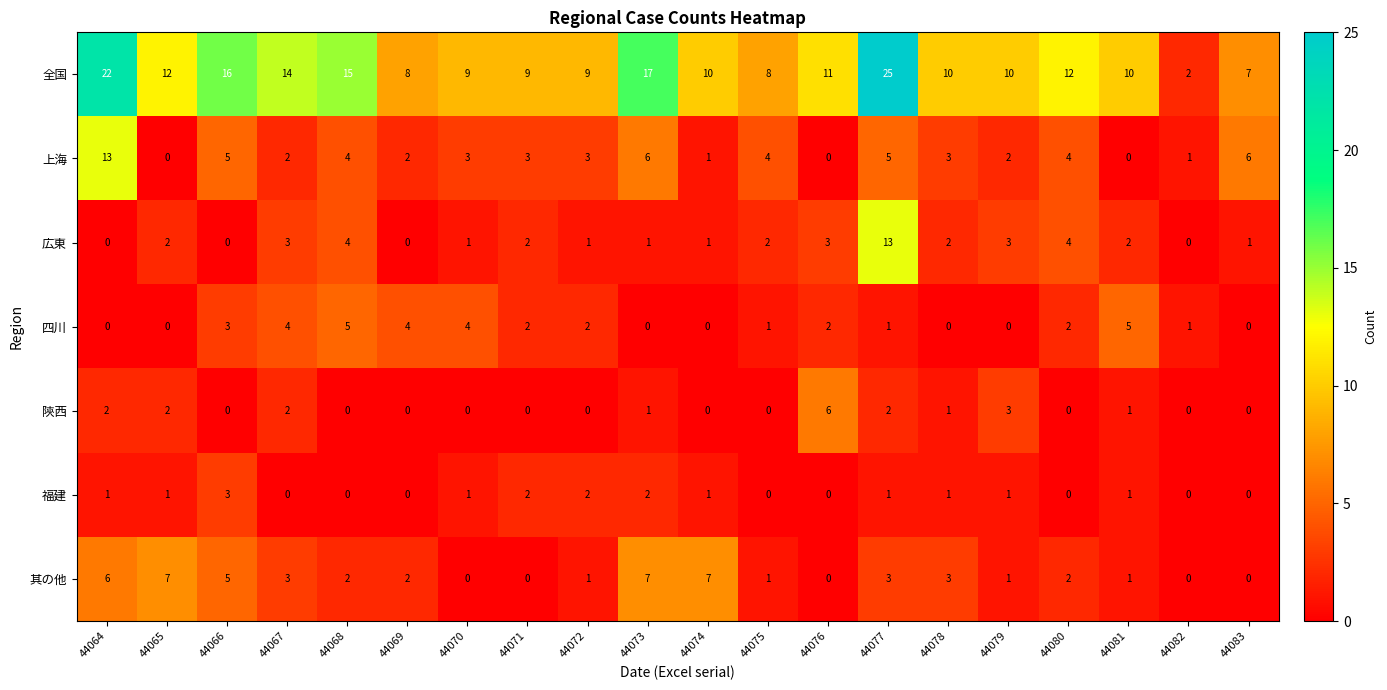

Is it true that 福建 equals 1 at 44082?

False